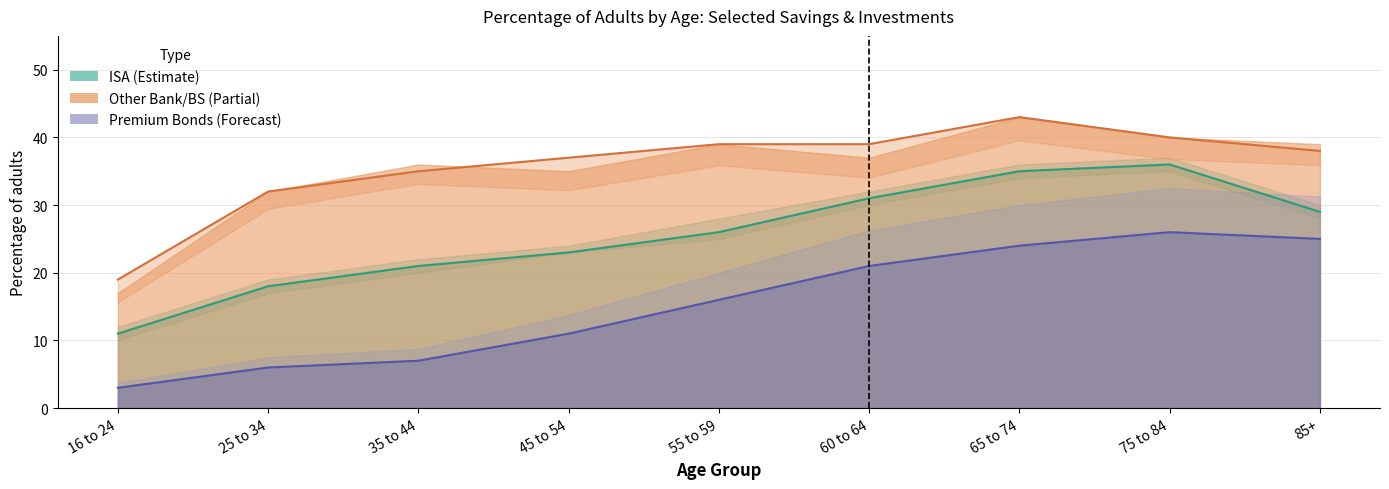

True or false: ISA (All adults) and Premium Bonds (All adults) intersect in this chart.

False